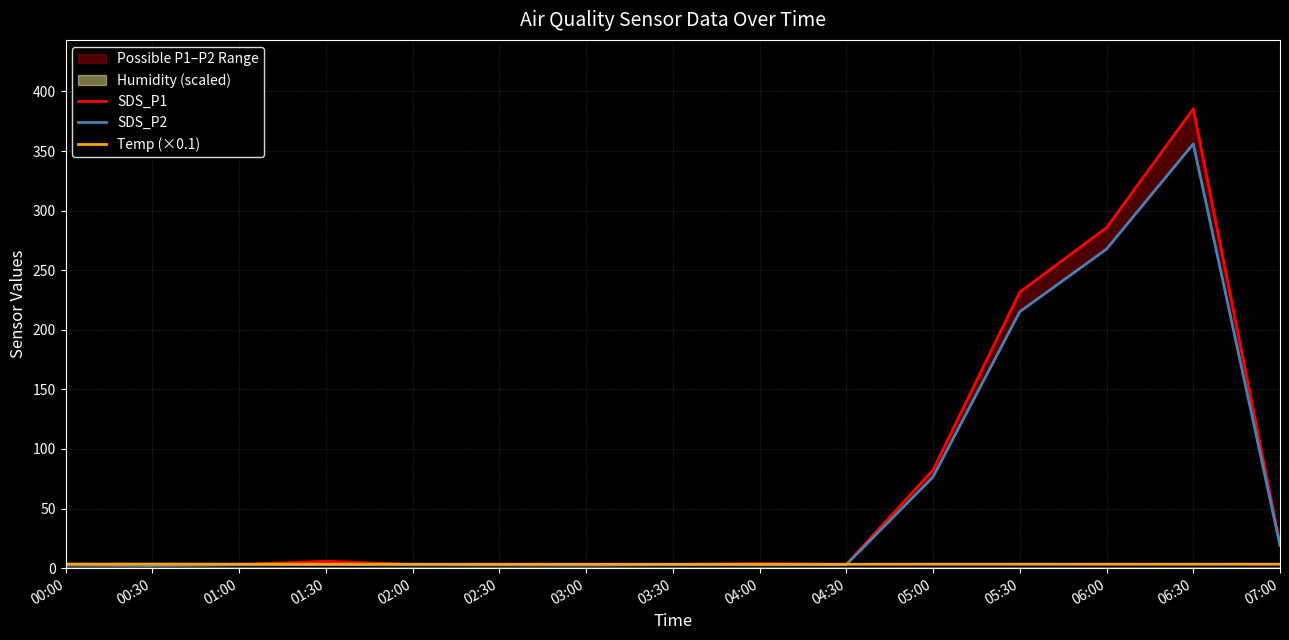

Where is SDS_P2 nearest to the value 179?

05:30